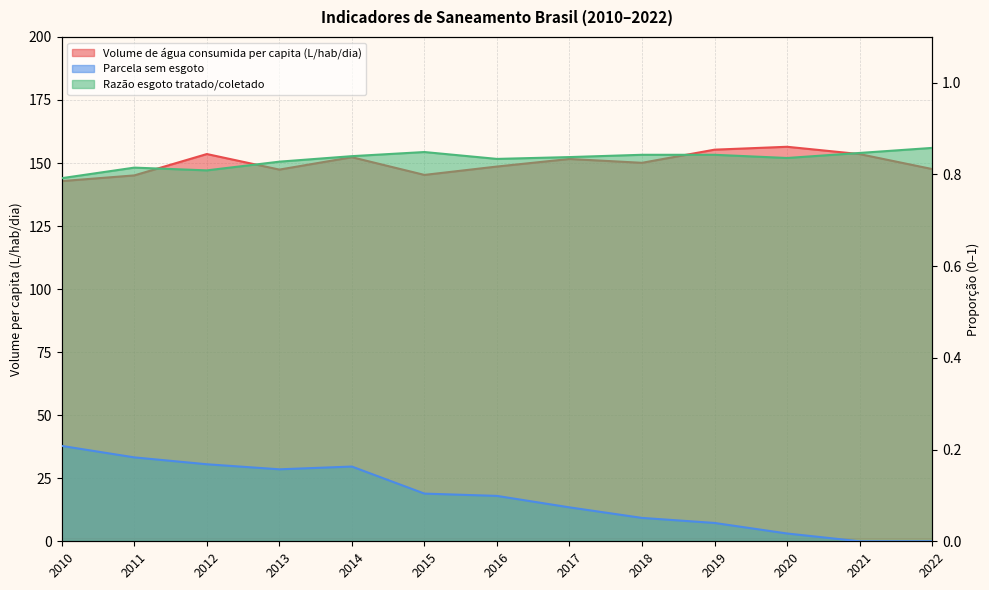

At which category is the sum across all series the highest?

2020